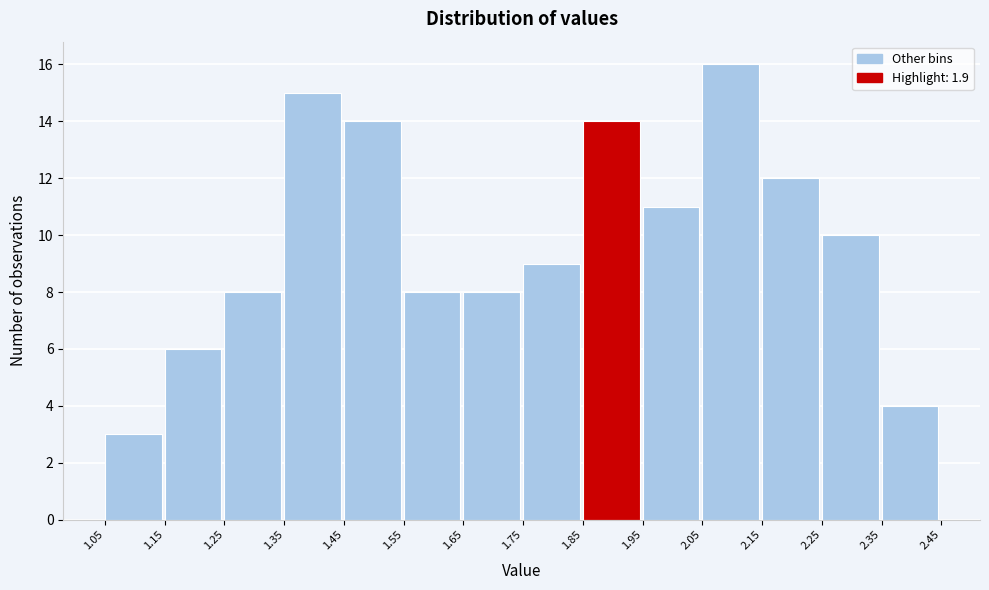

Reading left to right, transcribe this chart: for each bar, give the range it covers on the x-axis and its height. The values are not printed on the chart, so give them approximately, as read against the axis.

1.05 to 1.15: 3
1.15 to 1.25: 6
1.25 to 1.35: 8
1.35 to 1.45: 15
1.45 to 1.55: 14
1.55 to 1.65: 8
1.65 to 1.75: 8
1.75 to 1.85: 9
1.85 to 1.95: 14
1.95 to 2.05: 11
2.05 to 2.15: 16
2.15 to 2.25: 12
2.25 to 2.35: 10
2.35 to 2.45: 4